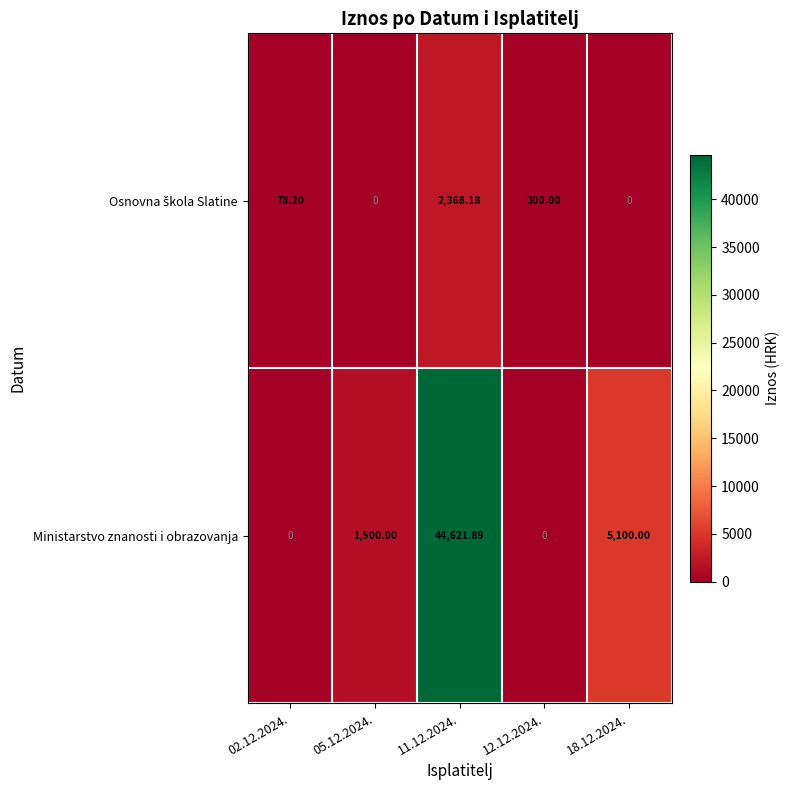

Between 05.12.2024. and 18.12.2024., which series saw the biggest shift?

Ministarstvo znanosti i obrazovanja